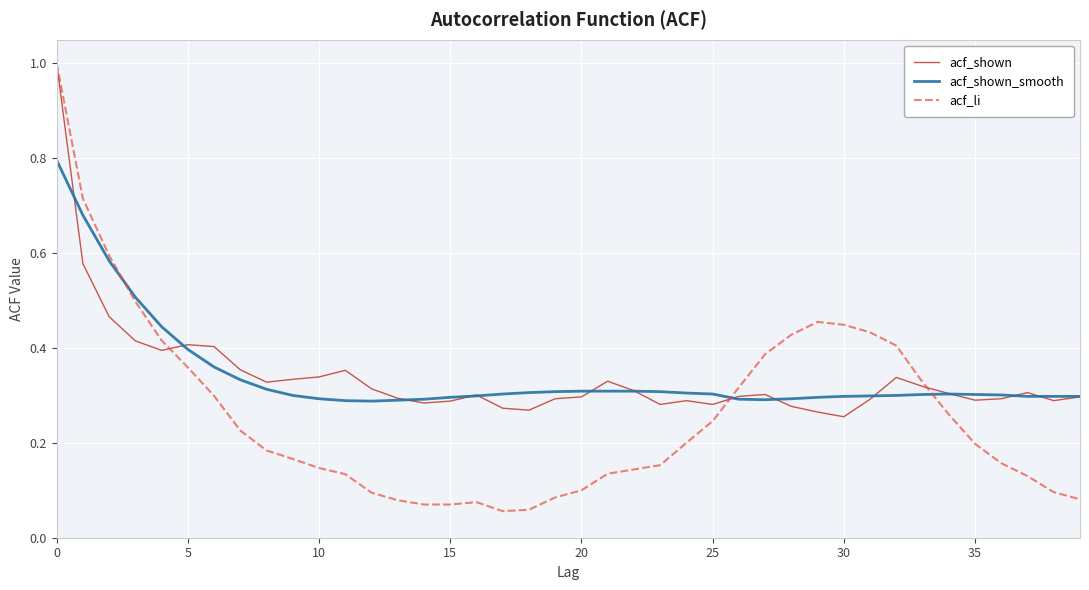

Which series has the widest spread of values?

acf_li